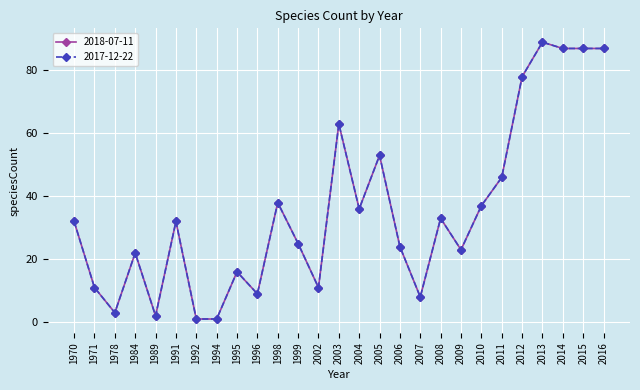

Is this an area chart (filled region under the line)?

No